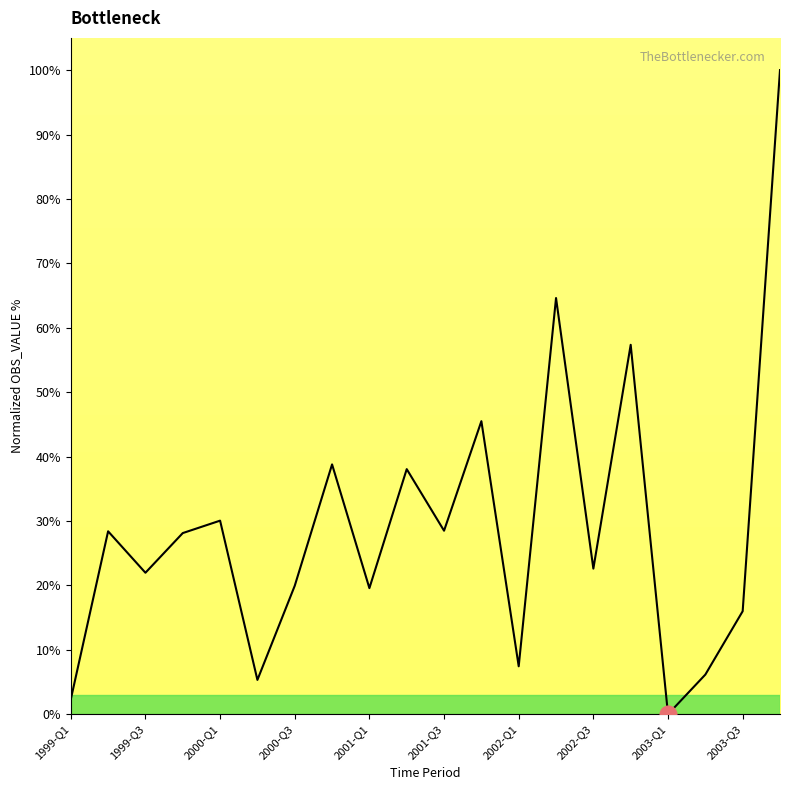

Reading left to right, what are all the values shown in this chart?

2.3	28.4	22.0	28.1	30.1	5.3	19.9	38.8	19.6	38.1	28.5	45.5	7.4	64.6	22.6	57.4	0.0	6.2	16.0	100.0